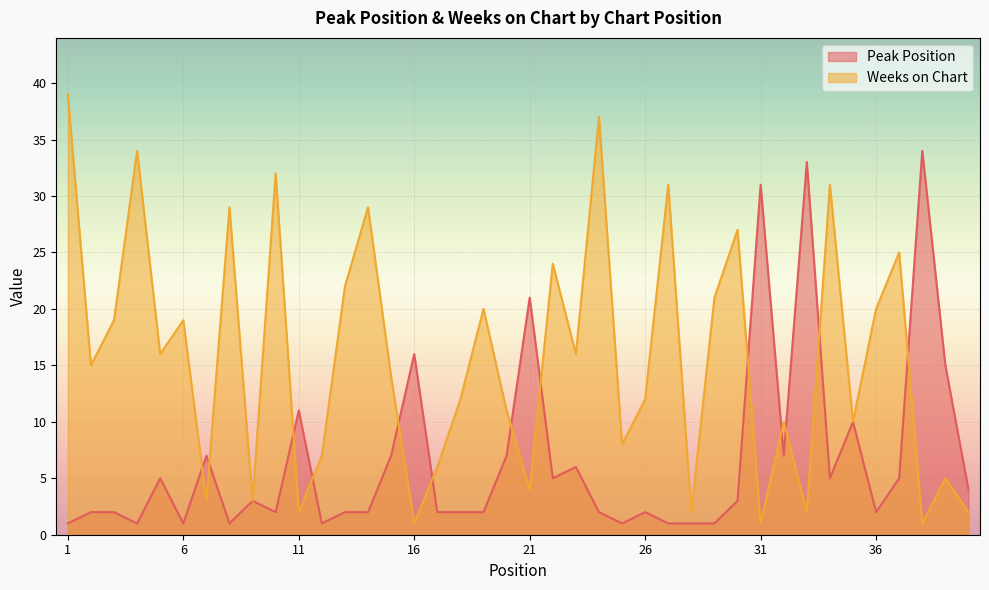

In Weeks on Chart, how many points are lower than both neighbors (excluding endpoints)?

14